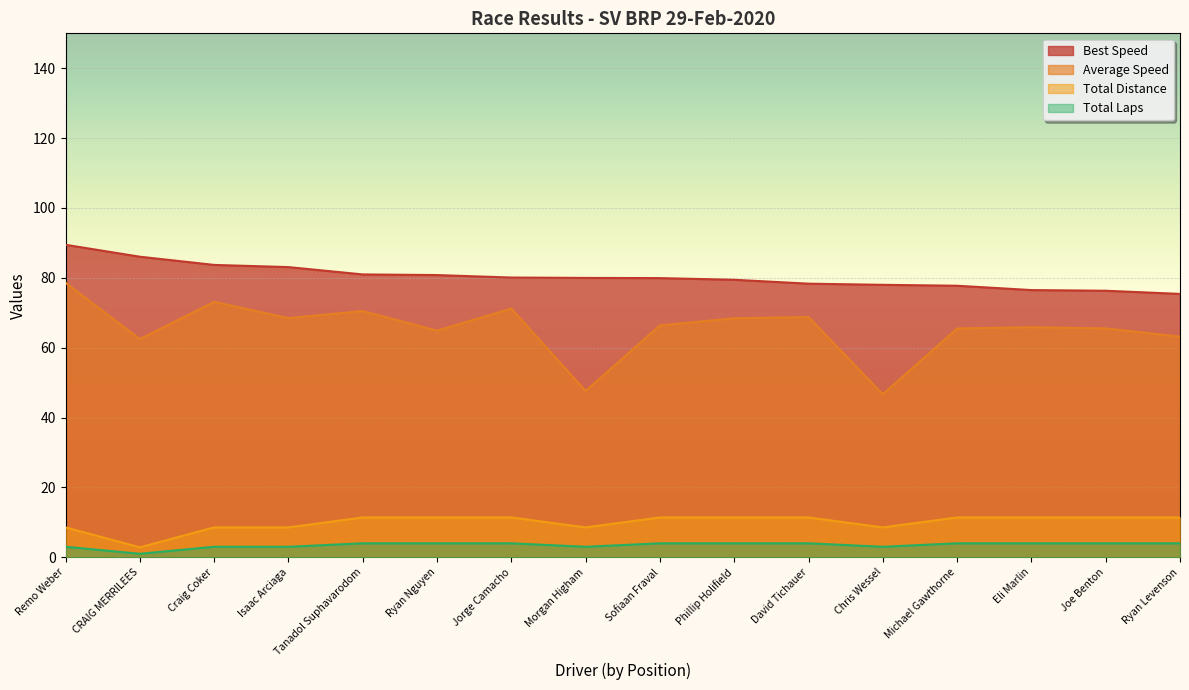

How many distinct data groups are displayed?

4